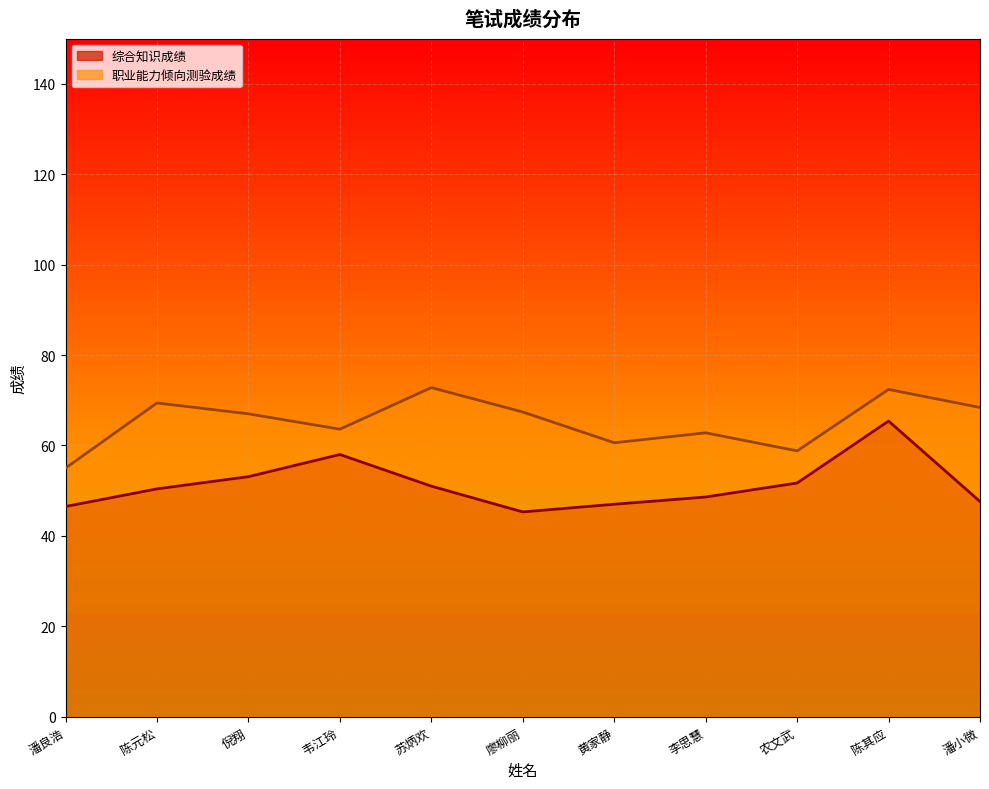

The value of 综合知识成绩 at 陈其应 is 40.3. True or false?

False